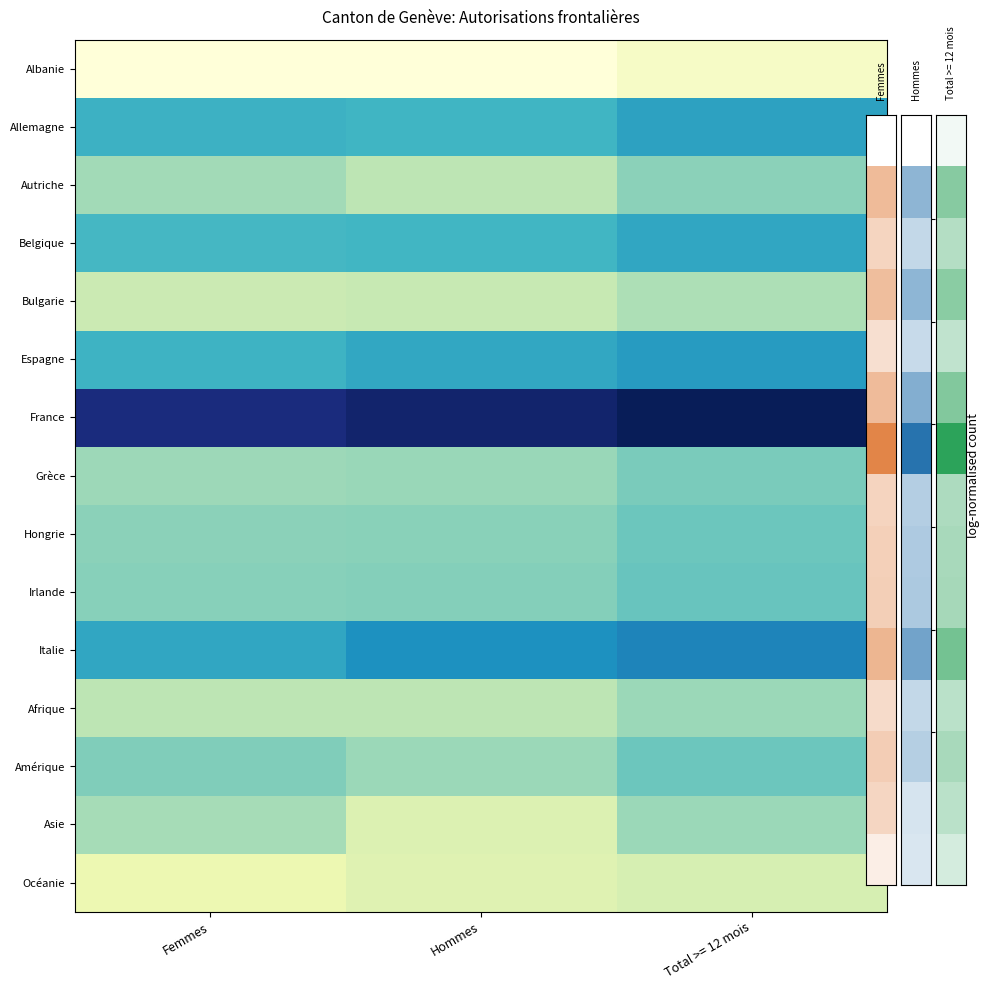

What is the total value across all series at Hommes?

5.6